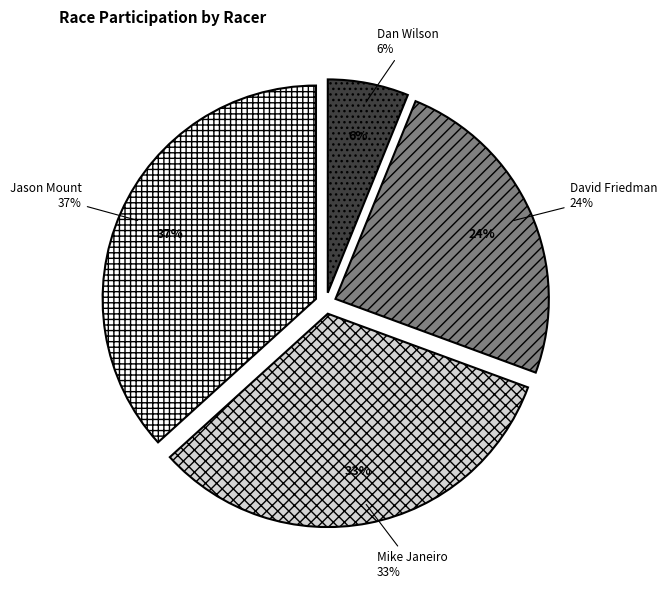

Does Mike Janeiro account for over 50% of the chart?

No